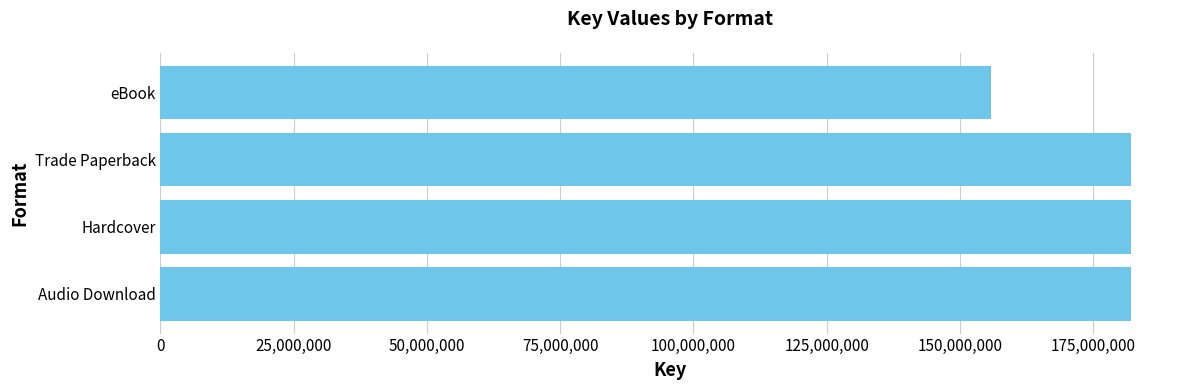

What is the change in value from Hardcover to eBook?

-26385561